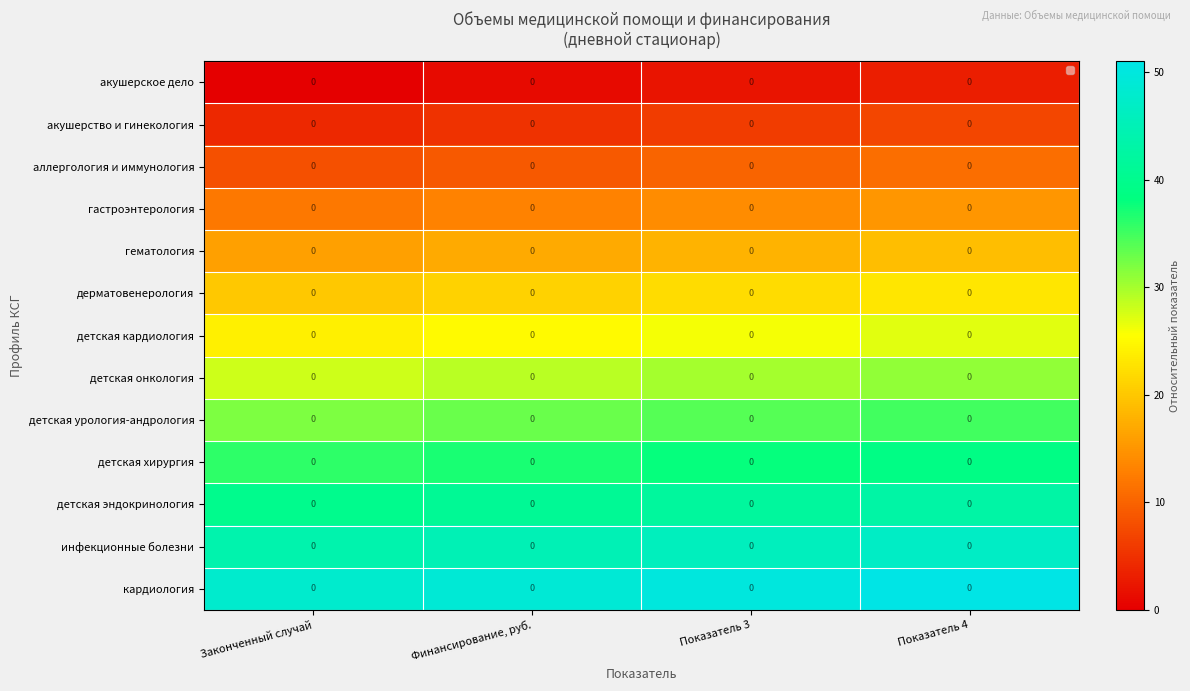

The value of детская онкология at Законченный случай is 17. True or false?

False